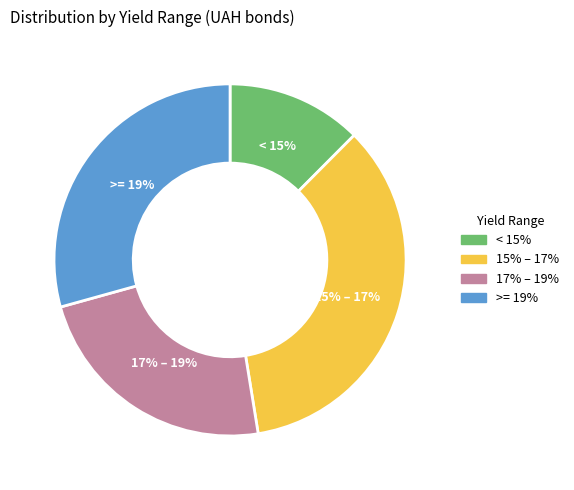

Is there a majority slice in this chart?

No